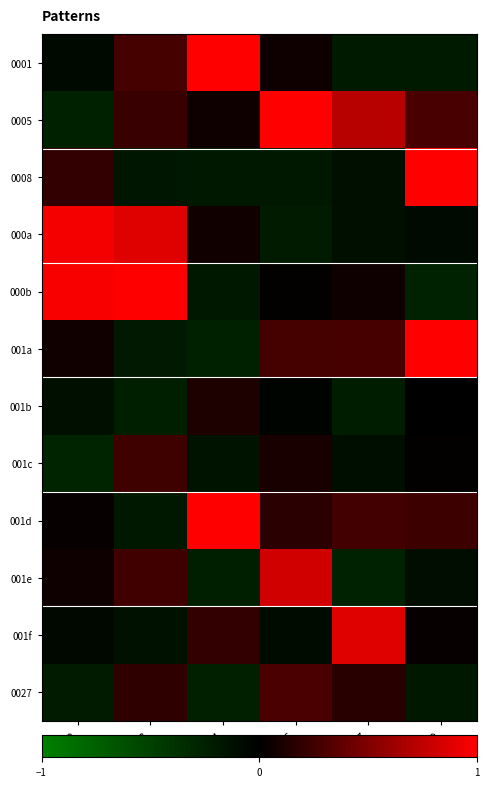

Reading left to right, extract all data points from this chart.

0001: 0002=-0.1	0003=0.3	0004=1.1	0006=0.1	0007=-0.2	0009=-0.2
0005: 0002=-0.3	0003=0.2	0004=0.1	0006=1.1	0007=0.7	0009=0.3
0008: 0002=0.2	0003=-0.2	0004=-0.2	0006=-0.2	0007=-0.1	0009=1.0
000a: 0002=1.0	0003=0.9	0004=0.1	0006=-0.2	0007=-0.1	0009=-0.1
000b: 0002=1.0	0003=1.2	0004=-0.2	0006=0.0	0007=0.1	0009=-0.3
001a: 0002=0.1	0003=-0.2	0004=-0.3	0006=0.3	0007=0.3	0009=1.2
001b: 0002=-0.1	0003=-0.2	0004=0.1	0006=-0.0	0007=-0.2	0009=-0.0
001c: 0002=-0.3	0003=0.2	0004=-0.1	0006=0.1	0007=-0.1	0009=0.0
001d: 0002=0.0	0003=-0.2	0004=1.3	0006=0.2	0007=0.3	0009=0.2
001e: 0002=0.1	0003=0.3	0004=-0.2	0006=0.8	0007=-0.3	0009=-0.1
001f: 0002=-0.1	0003=-0.1	0004=0.2	0006=-0.1	0007=0.9	0009=0.0
0027: 0002=-0.2	0003=0.2	0004=-0.3	0006=0.3	0007=0.2	0009=-0.2